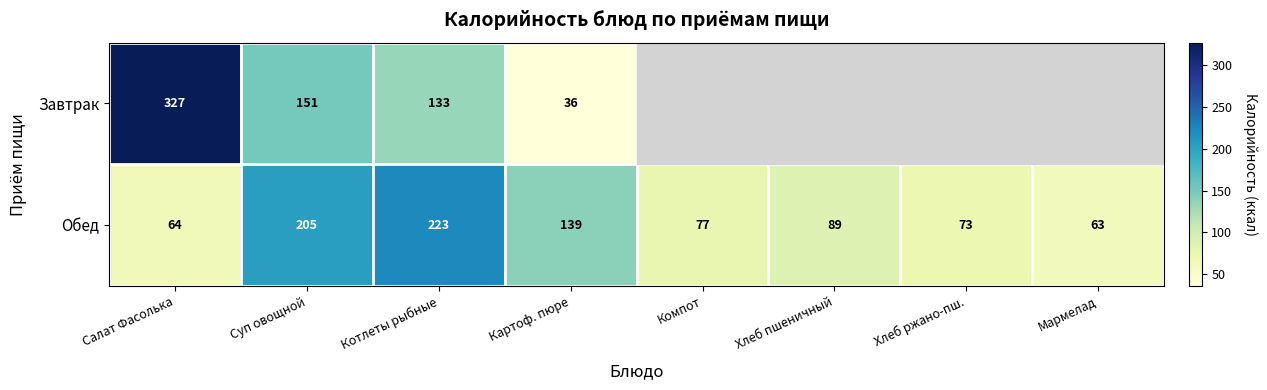

Count the number of data series in this chart.

2